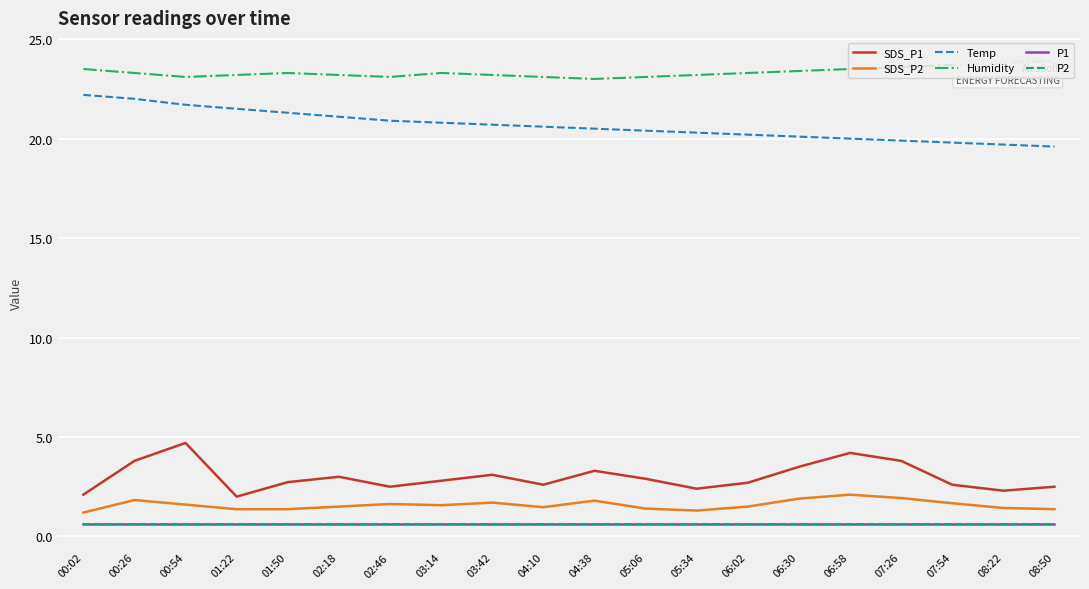

True or false: SDS_P2 and SDS_P1 intersect in this chart.

False